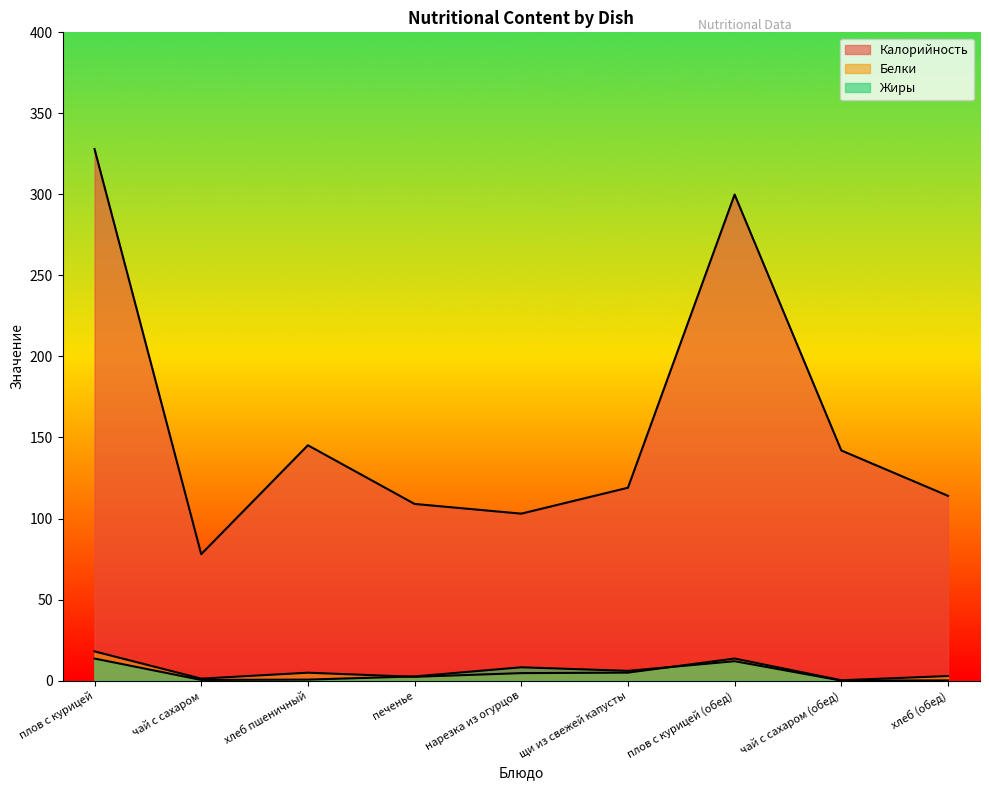

What is the total value across all series at хлеб (обед)?

116.9